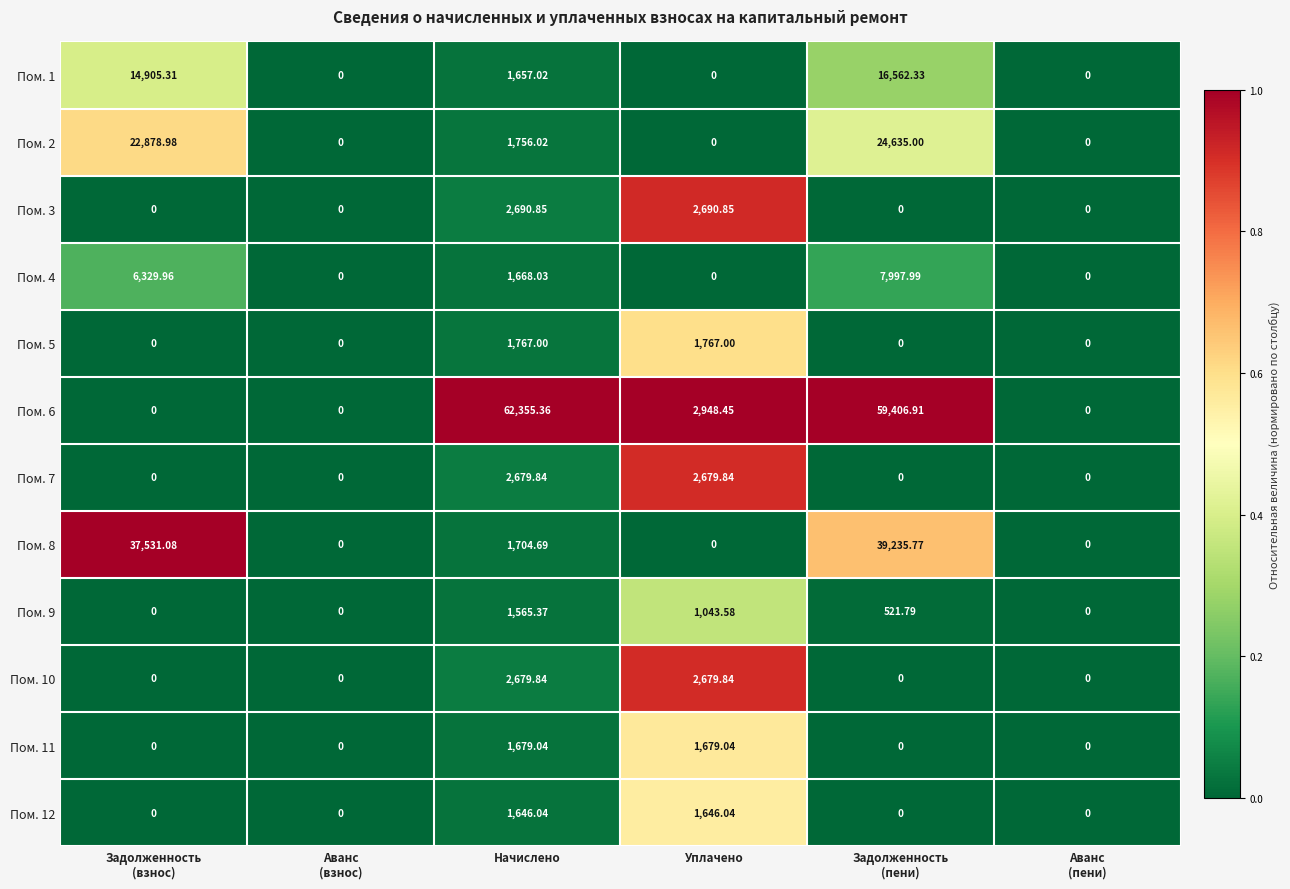

At which label is Пом. 1 closest to 8281?

Начислено